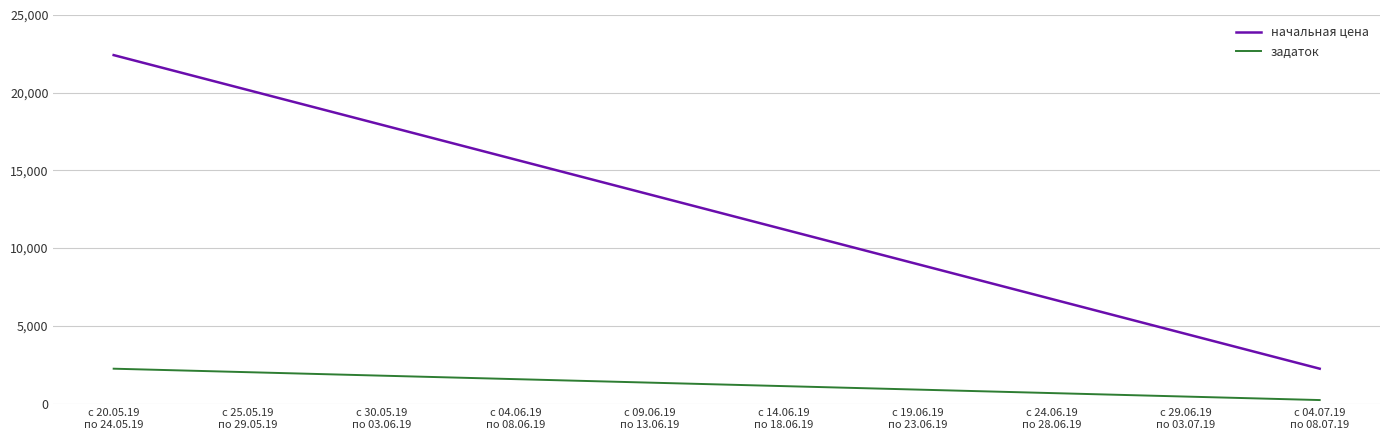

True or false: начальная цена and задаток cross at least once.

False